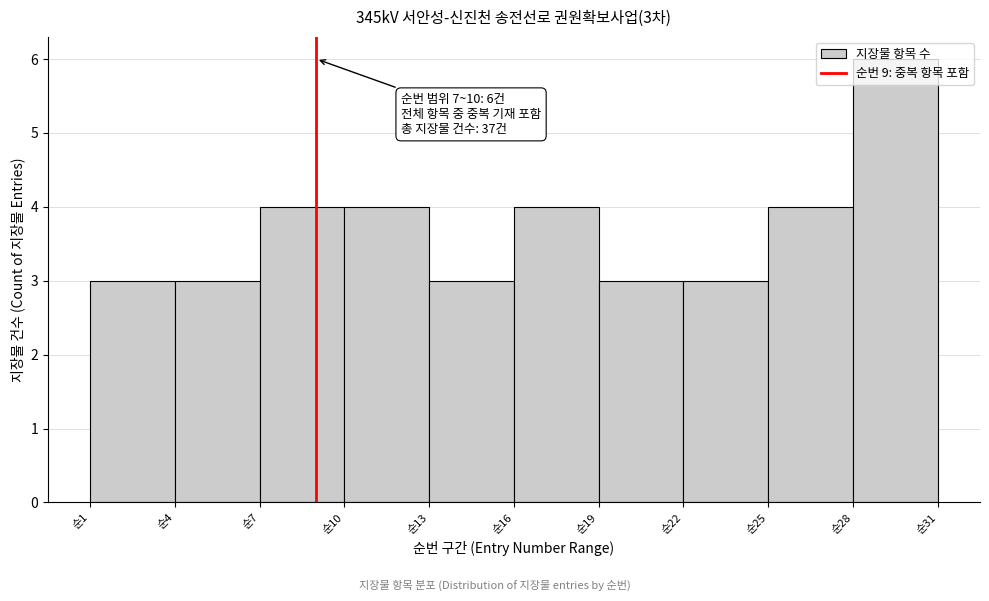

Over which range of the x-axis is the bar tallest?

28 to 31